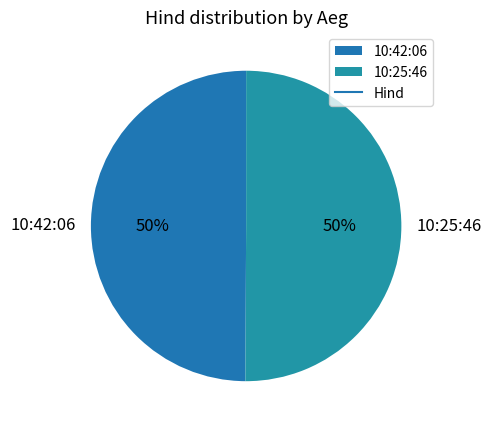

Is it true that 10:25:46 is 50% of the pie?

True